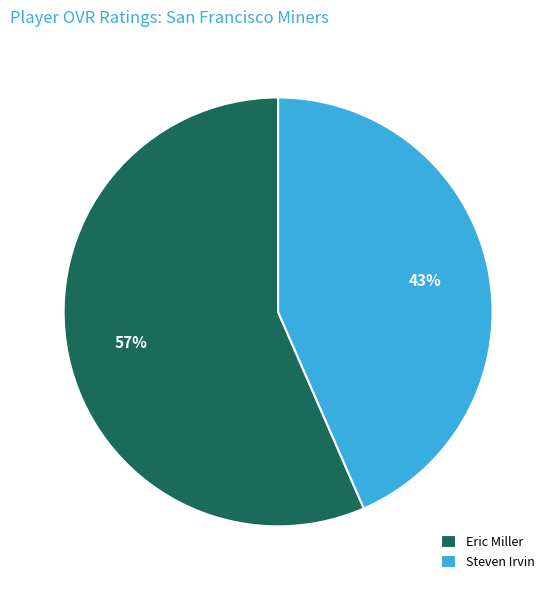

Is there any slice that represents more than half of the pie?

Yes